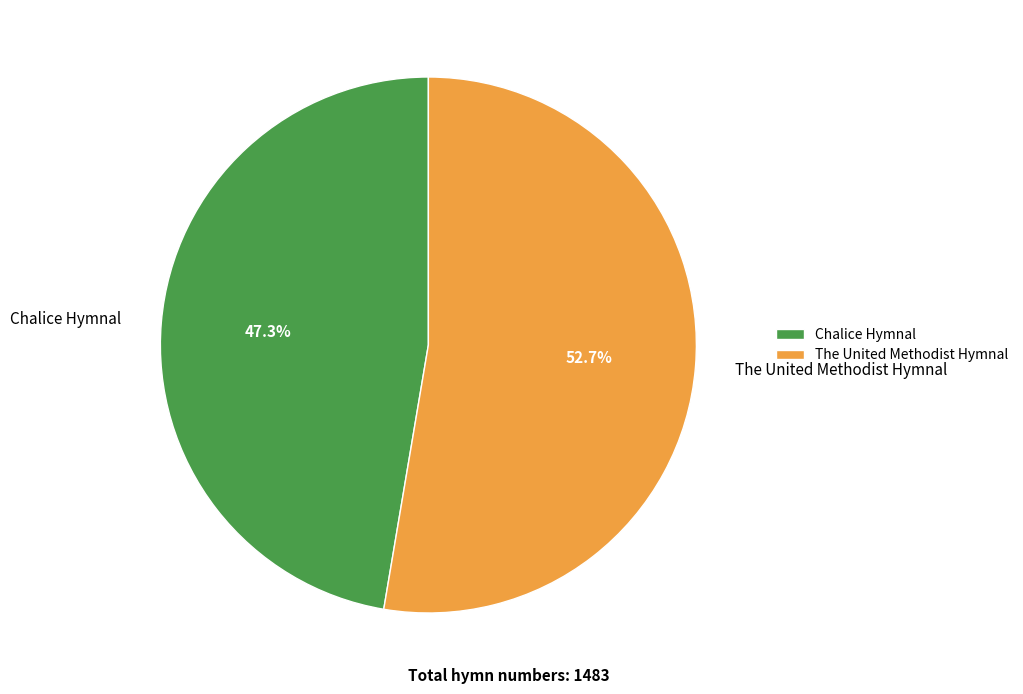

Which slice is the smallest?

Chalice Hymnal